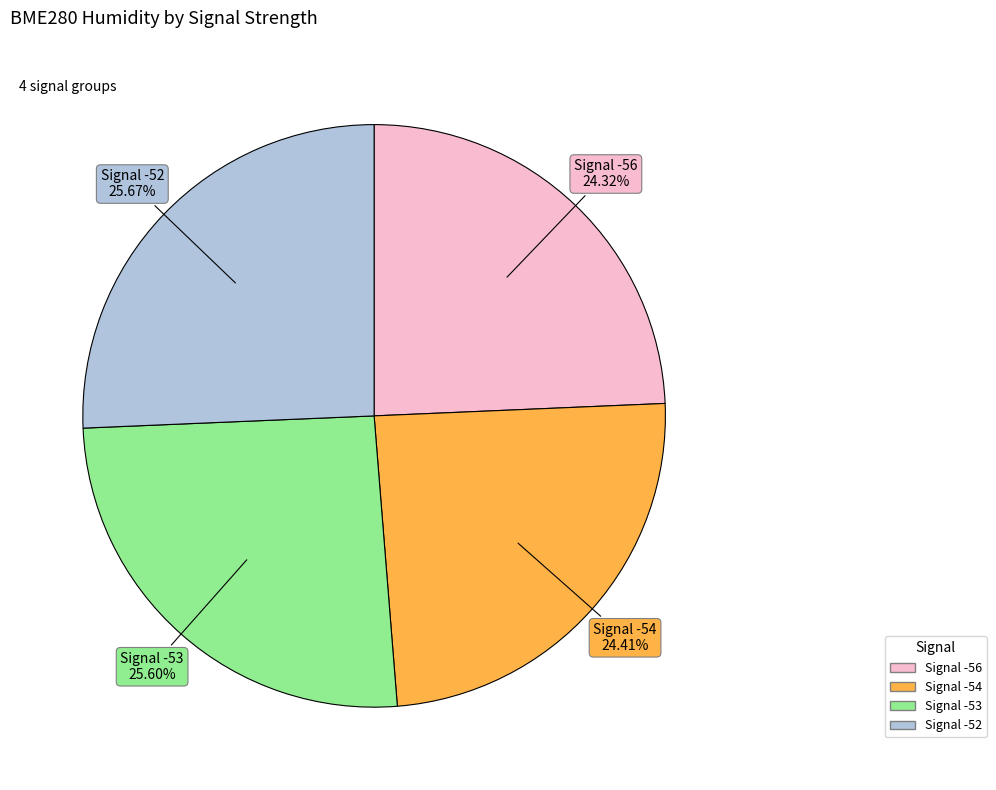

Is there any slice that represents more than half of the pie?

No